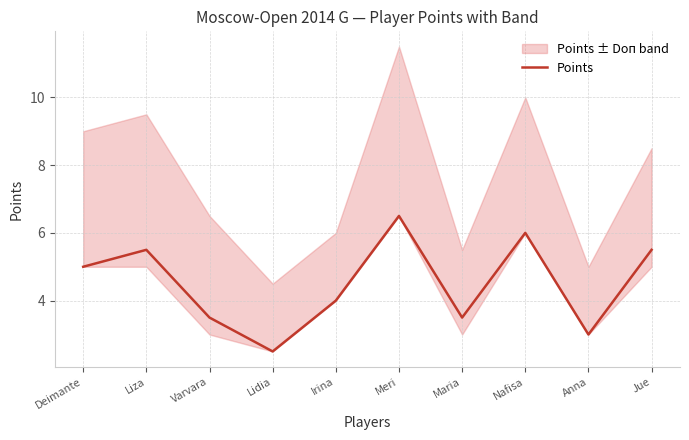

At which category does the data reach its first local peak?

Liza